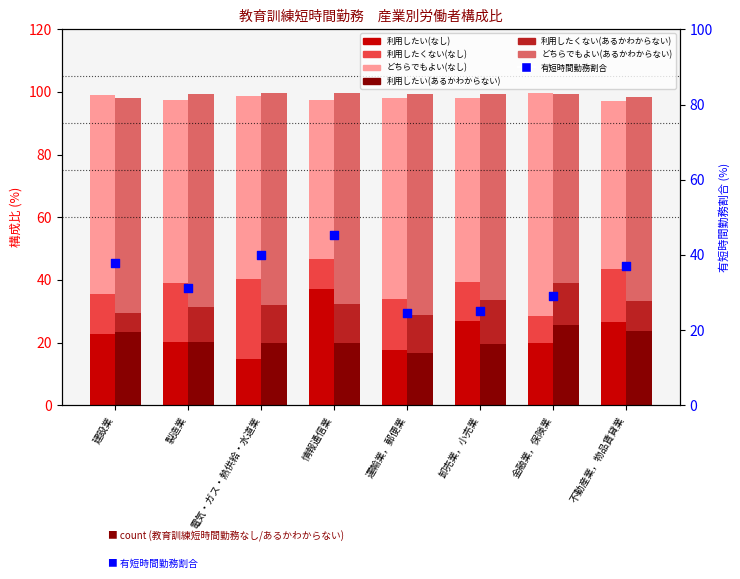

What is the total value across all series at 金融業，保険業?

199.1